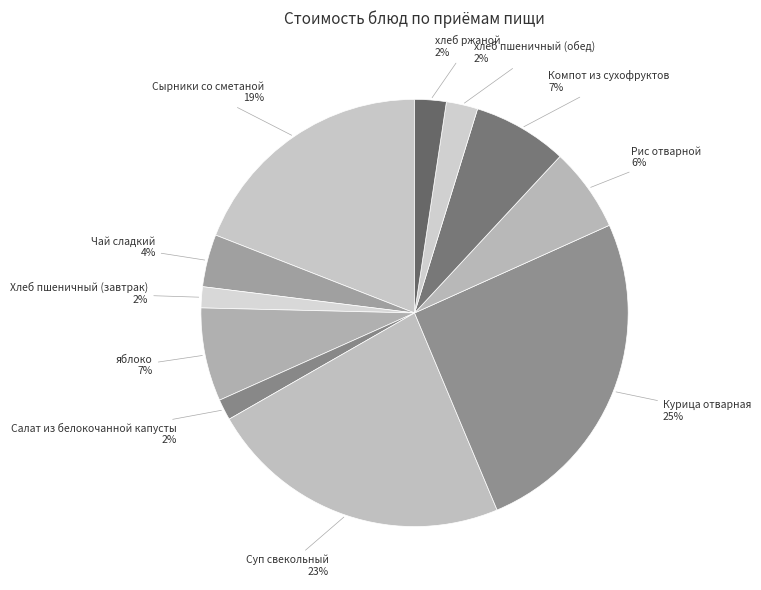

Do хлеб ржаной and Салат из белокочанной капусты together represent more than half of the pie?

No